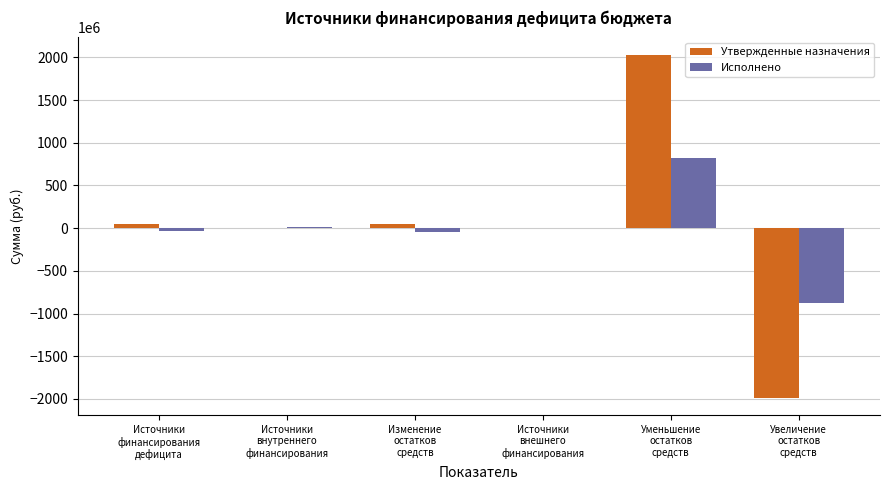

Does the chart contain stacked bars?

No